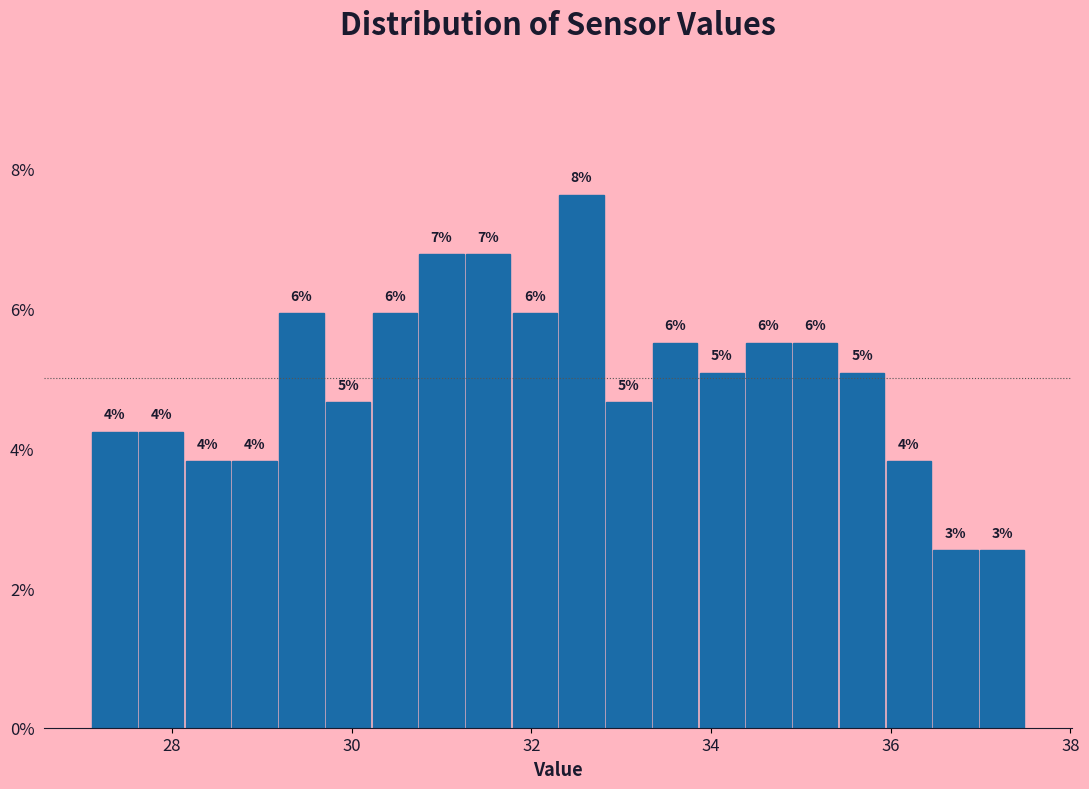

Read against the x-axis, roughly where is the centre of the tallest bar?

32.6